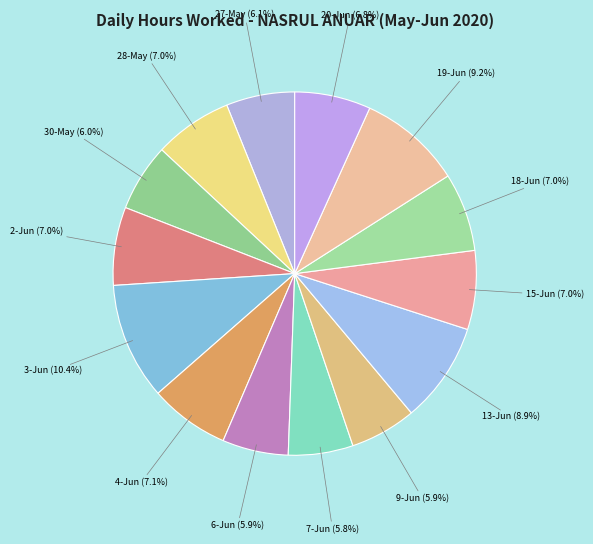

To the nearest percent, what is the difference between the largest and smallest slice percentages?

5%